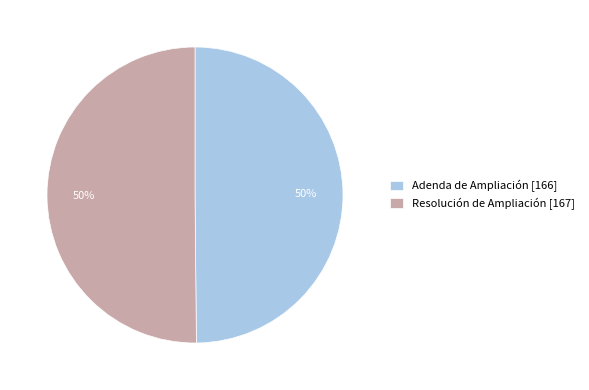

The Resolución de Ampliación slice represents 50% of the pie. True or false?

True